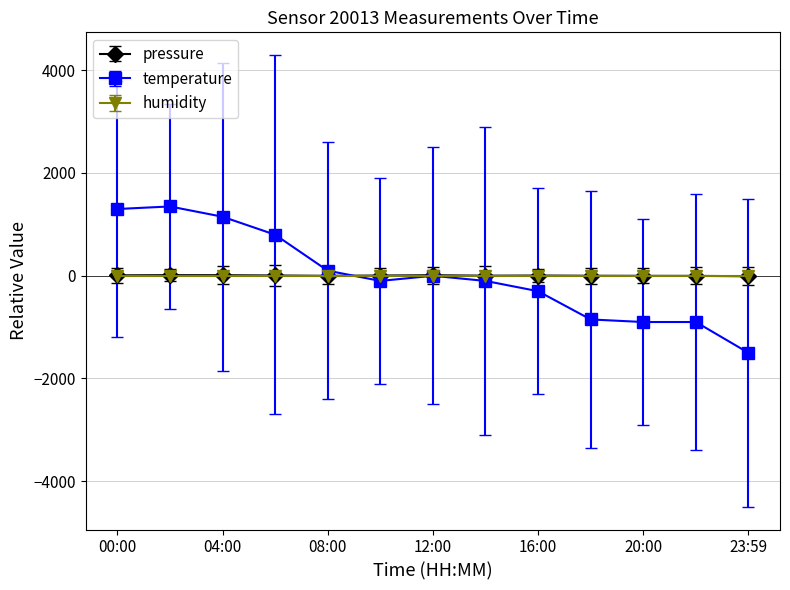

What is the value of the temperature point at the 4th from the left?

796.2